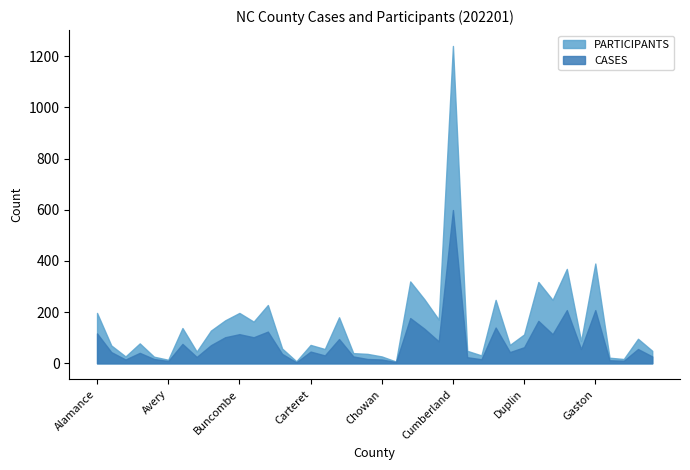

True or false: PARTICIPANTS and CASES intersect in this chart.

False